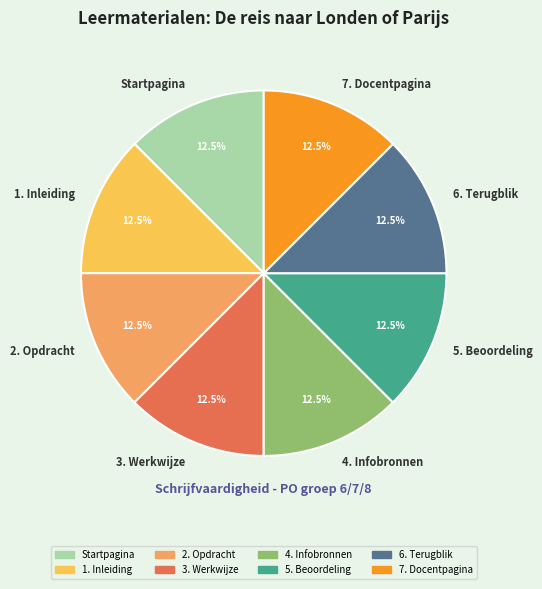

Does 6. Terugblik represent more than half of the total?

No